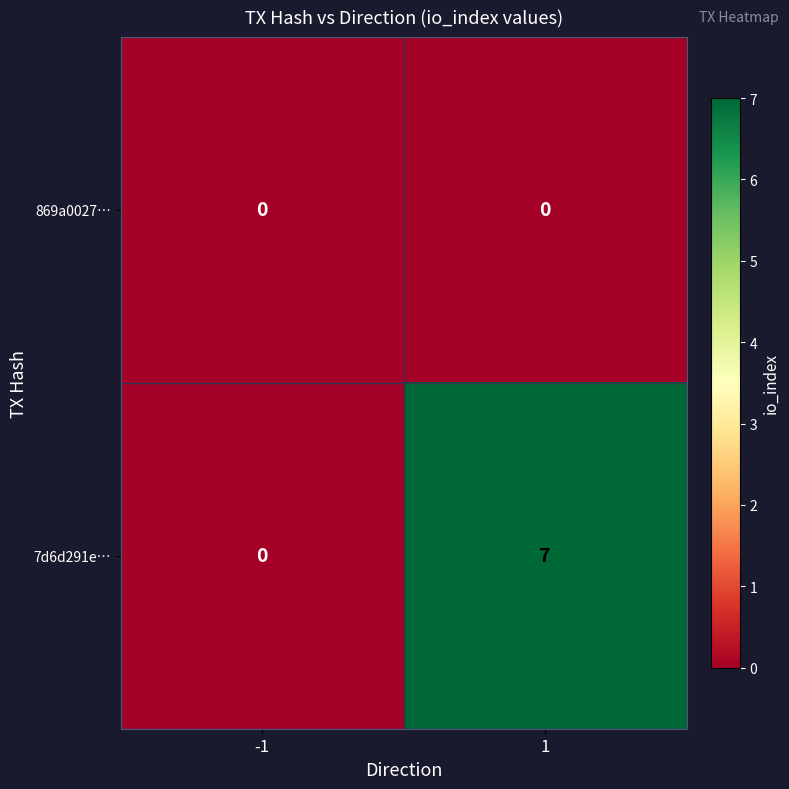

Is it true that 7d6d291e… equals -4 at -1?

False